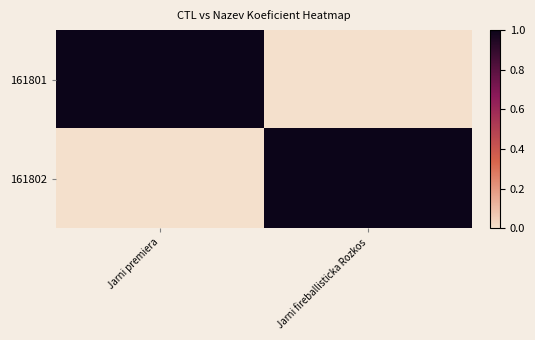

How many series are shown in this chart?

2